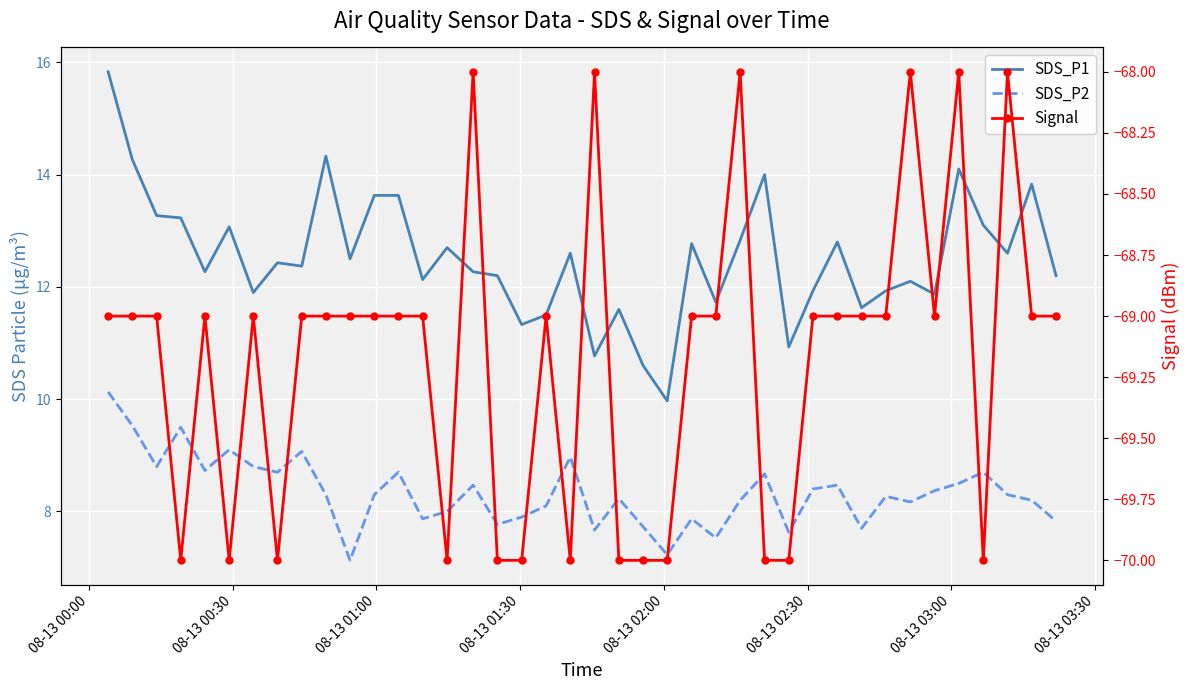

Is it true that SDS_P2 equals 11.5 at 08-13 02:00?

False